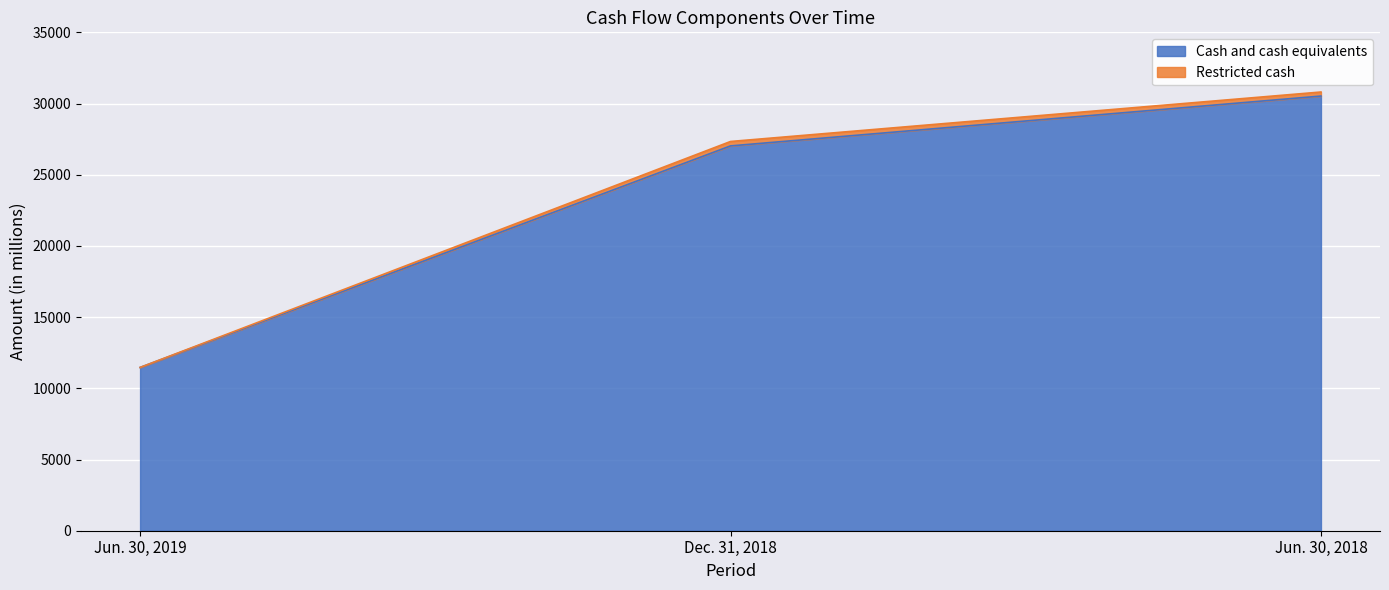

List the labels in order of value, largest first.

Jun. 30, 2018, Dec. 31, 2018, Jun. 30, 2019